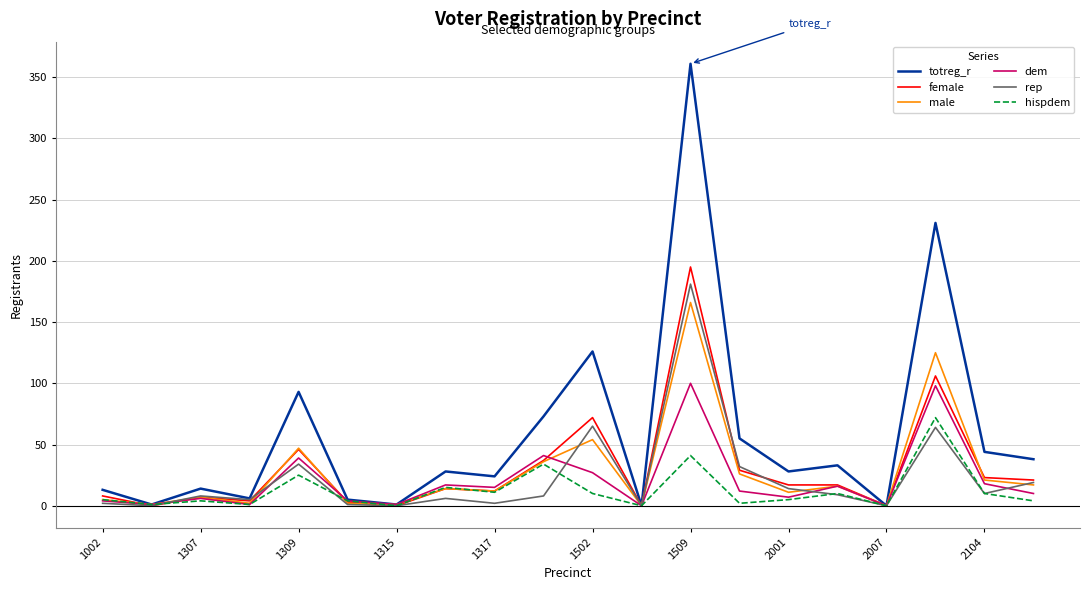

What is the highest value of the dem series?

100